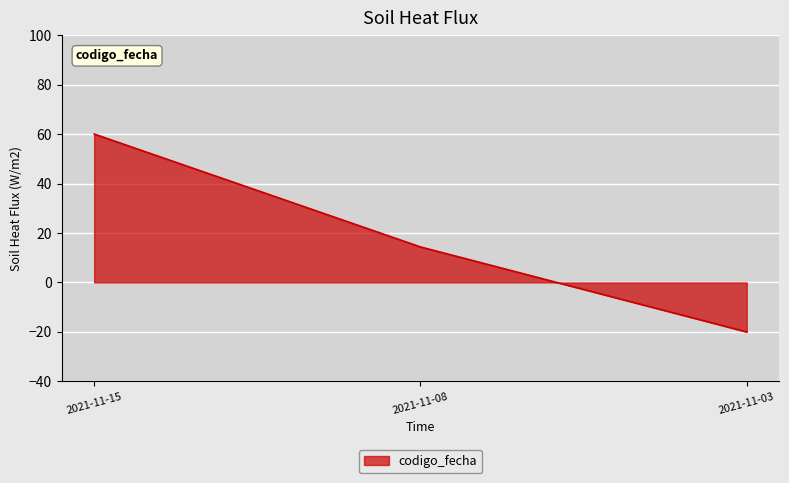

Reading left to right, extract all data points from this chart.

60.0	14.4	-20.0